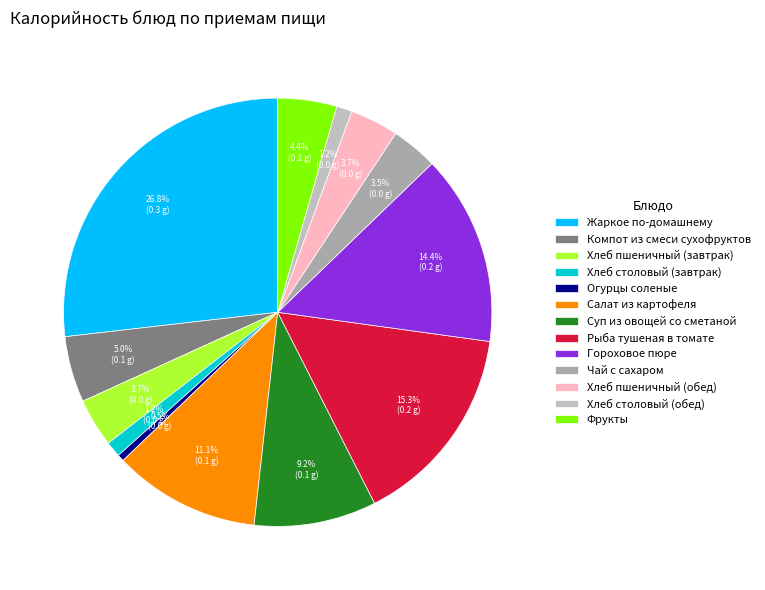

What percentage is the Фрукты slice, to the nearest percent?

4%